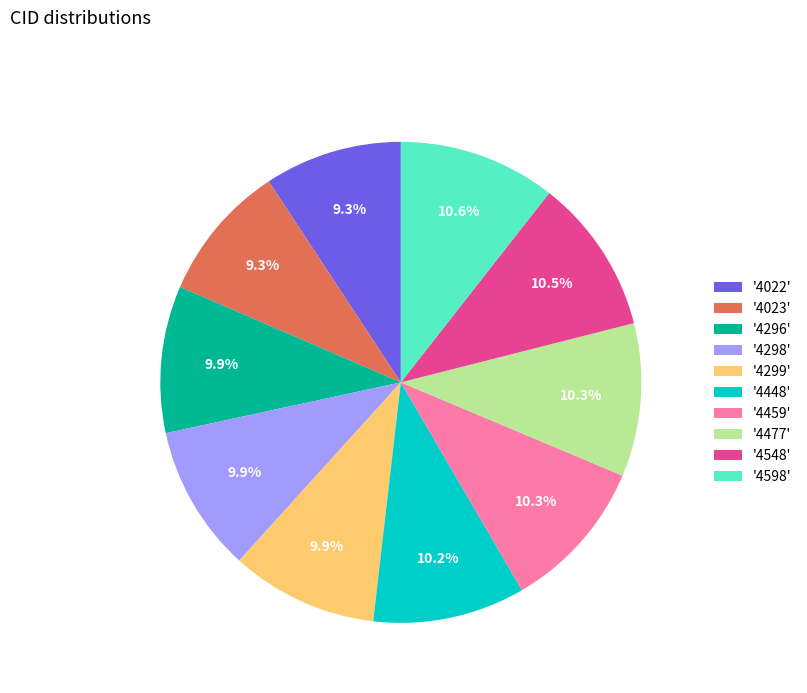

How much of the chart is everything except '4022'?

90.7%